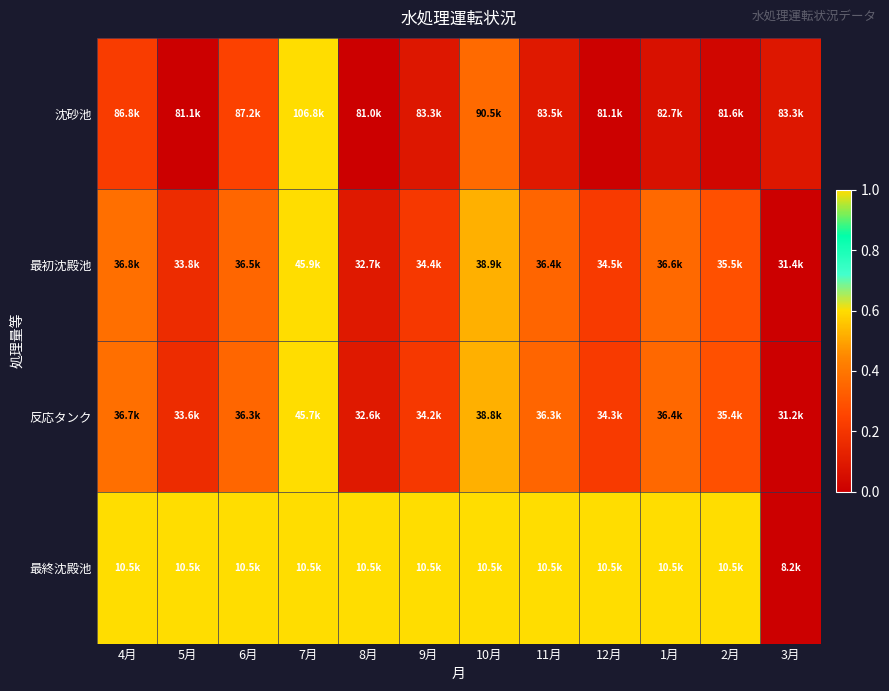

List the series in order of their peak value, highest first.

沈砂池, 最初沈殿池, 反応タンク, 最終沈殿池